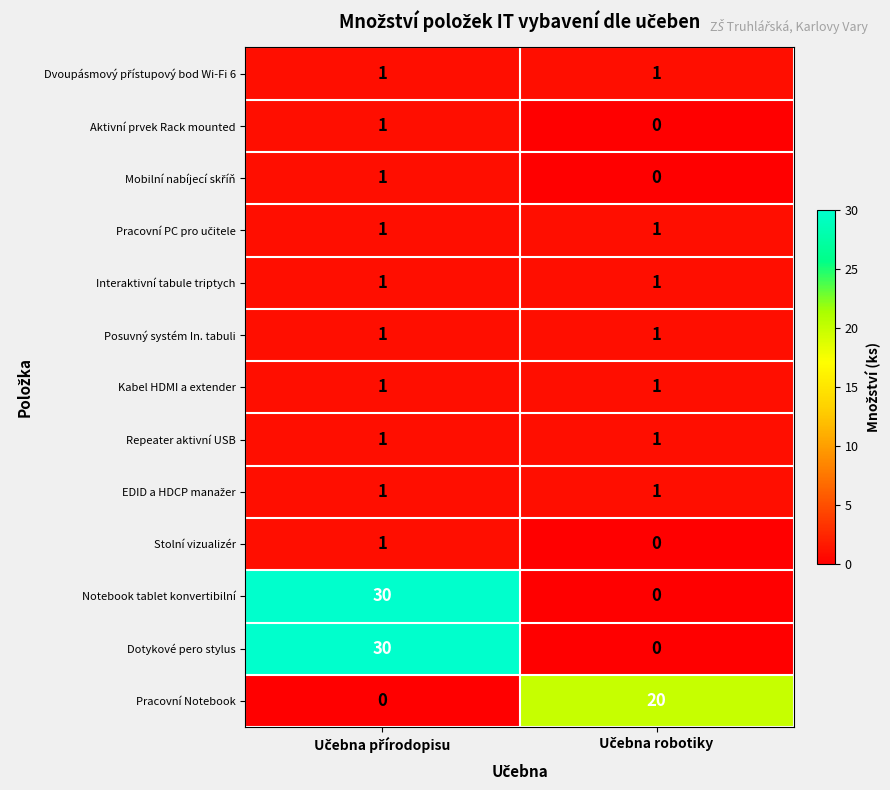

How many data points in Dotykové pero stylus are less than 30?

1